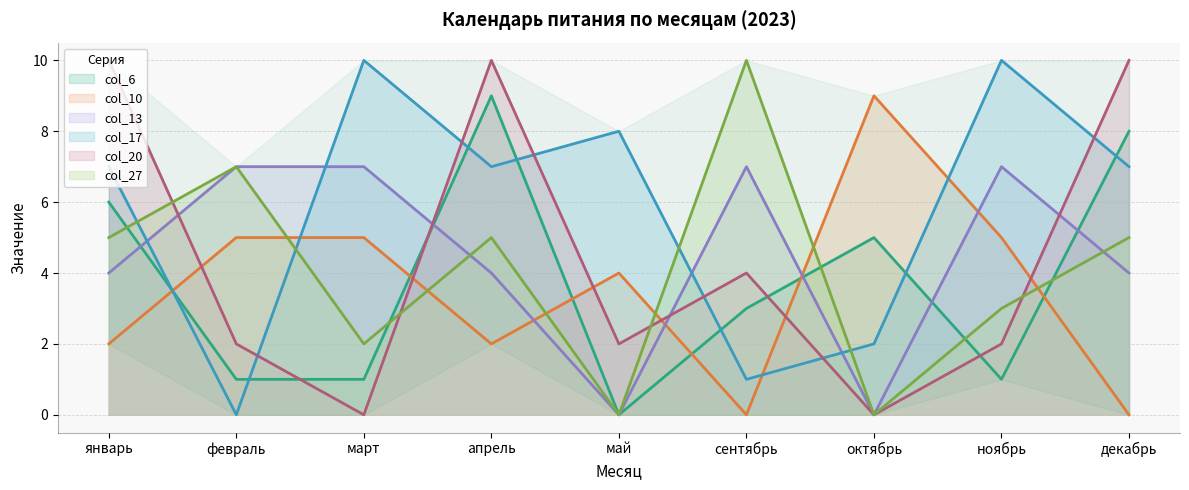

Reading left to right, transcribe all the data shown in this chart.

col_6: январь=6	февраль=1	март=1	апрель=9	май=0	сентябрь=3	октябрь=5	ноябрь=1	декабрь=8
col_10: январь=2	февраль=5	март=5	апрель=2	май=4	сентябрь=0	октябрь=9	ноябрь=5	декабрь=0
col_13: январь=4	февраль=7	март=7	апрель=4	май=0	сентябрь=7	октябрь=0	ноябрь=7	декабрь=4
col_17: январь=7	февраль=0	март=10	апрель=7	май=8	сентябрь=1	октябрь=2	ноябрь=10	декабрь=7
col_20: январь=10	февраль=2	март=0	апрель=10	май=2	сентябрь=4	октябрь=0	ноябрь=2	декабрь=10
col_27: январь=5	февраль=7	март=2	апрель=5	май=0	сентябрь=10	октябрь=0	ноябрь=3	декабрь=5